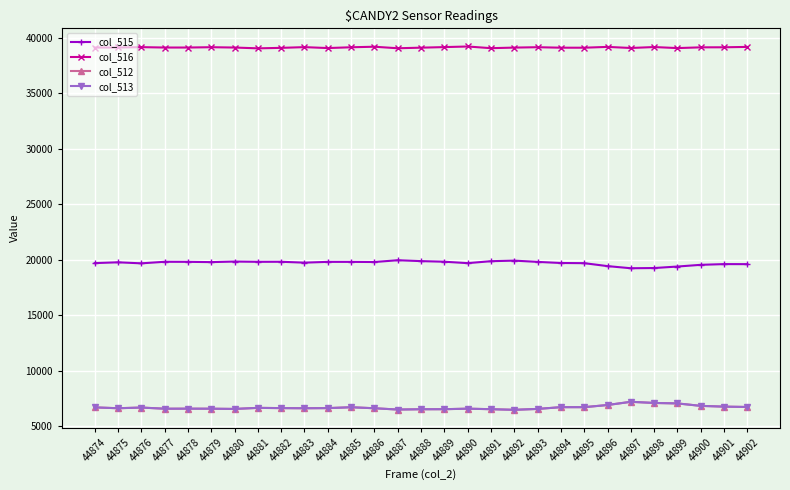

What is the total value across all series at 44895?

72252